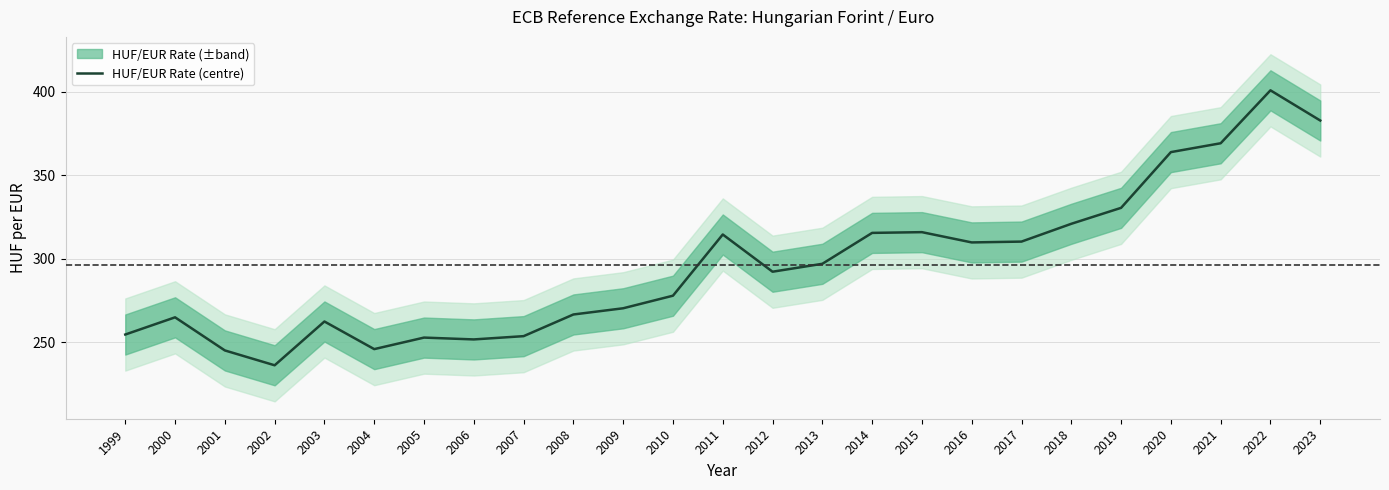

Reading left to right, what are all the values shown in this chart?

1999=254.7	2000=265.0	2001=245.2	2002=236.3	2003=262.5	2004=246.0	2005=252.9	2006=251.8	2007=253.7	2008=266.7	2009=270.4	2010=277.9	2011=314.6	2012=292.3	2013=297.0	2014=315.5	2015=316.0	2016=309.8	2017=310.3	2018=321.0	2019=330.5	2020=363.9	2021=369.2	2022=400.9	2023=382.8